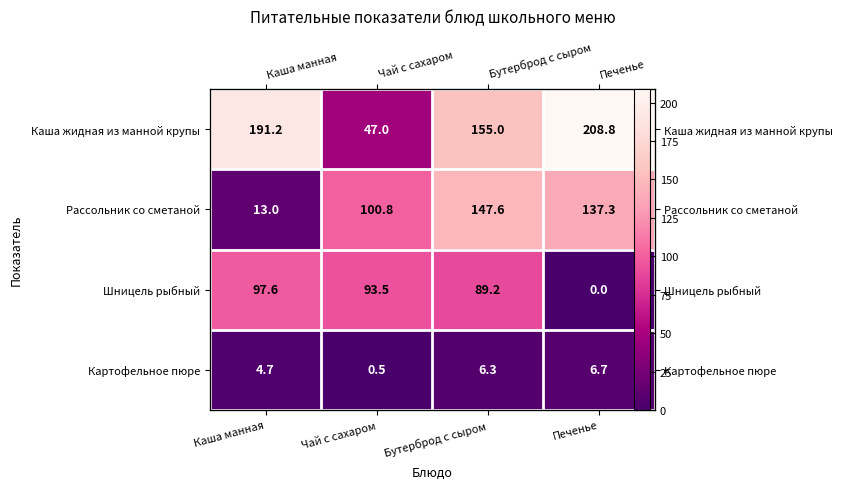

Which series has the widest spread of values?

Каша жидная из манной крупы